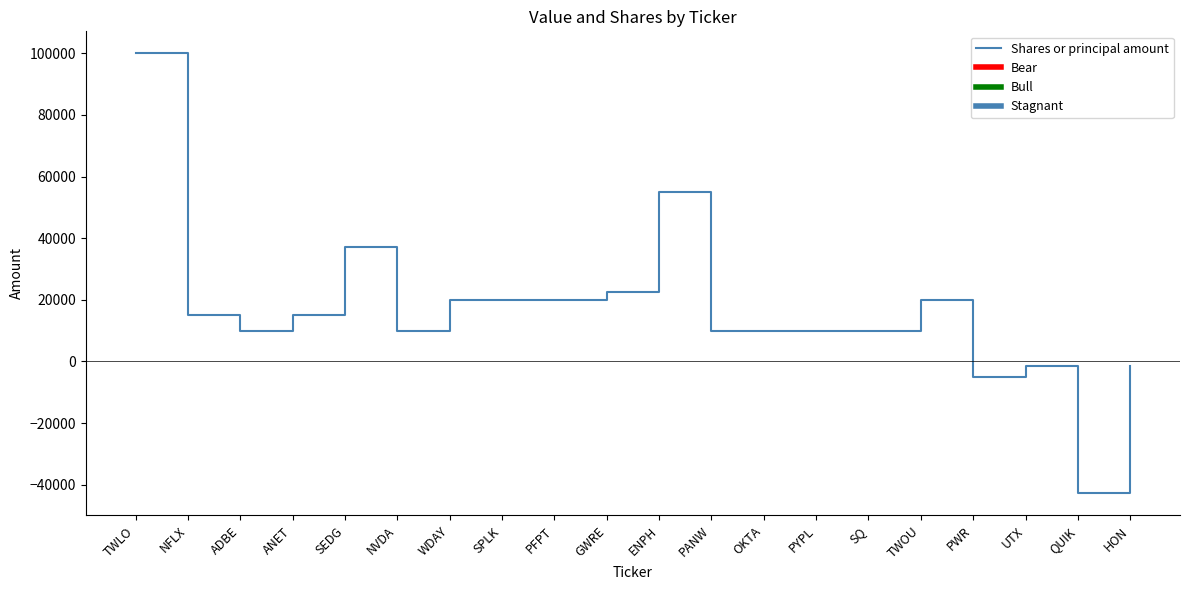

How many lines are shown in the chart?

1